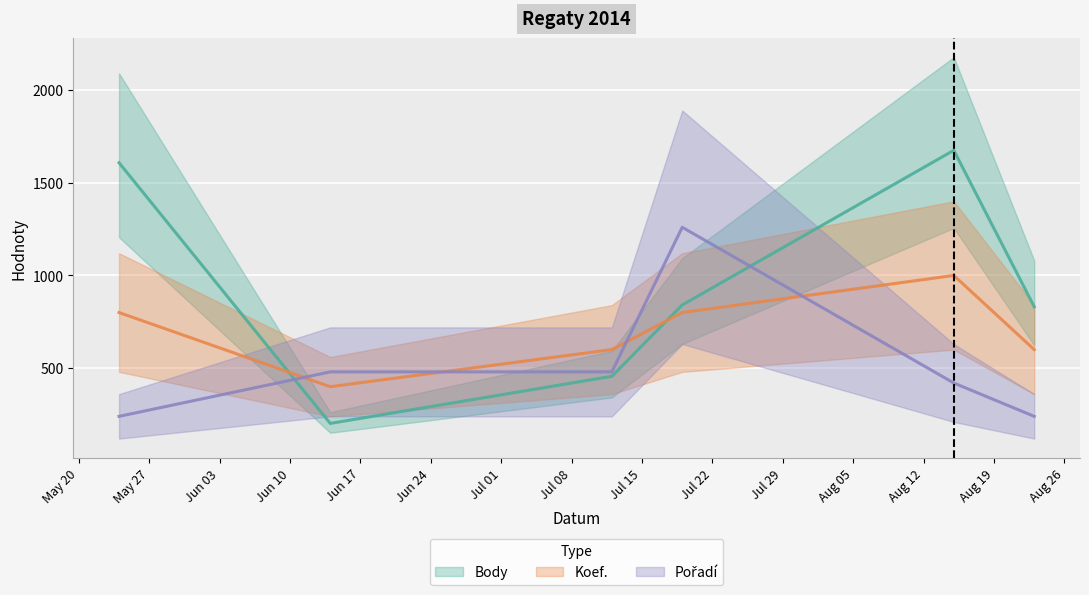

What is the greatest value displayed?

1675